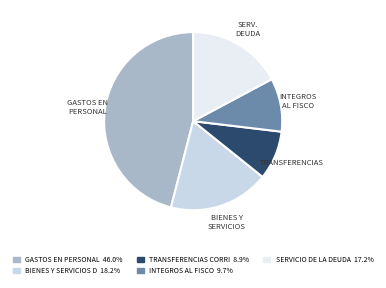

How many slices are in this pie chart?

5